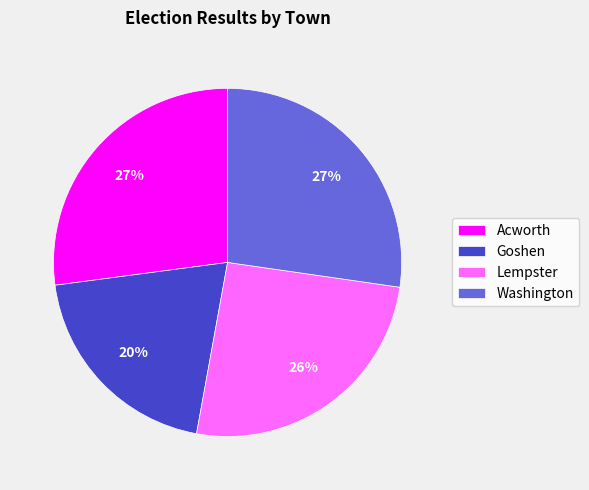

To the nearest percent, what percentage of the pie is Washington?

27%